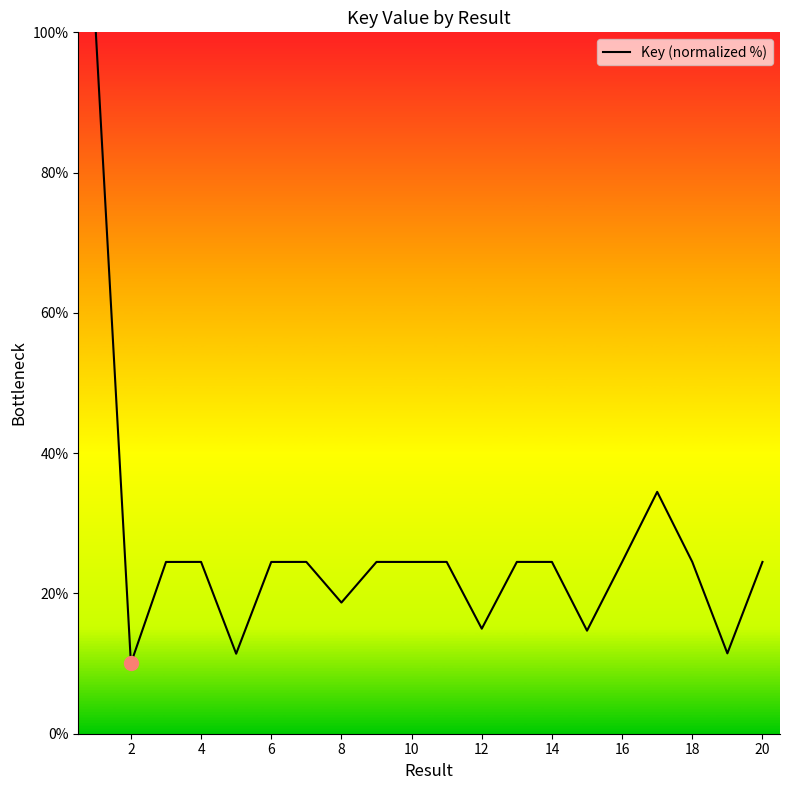

What is the maximum value shown in the chart?

100.0